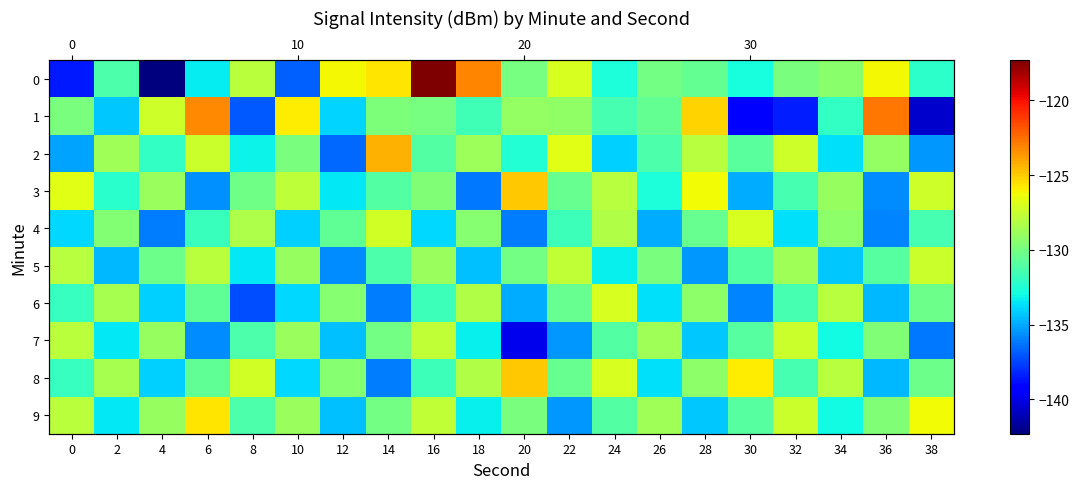

At which category does the chart reach its minimum across all series?

4